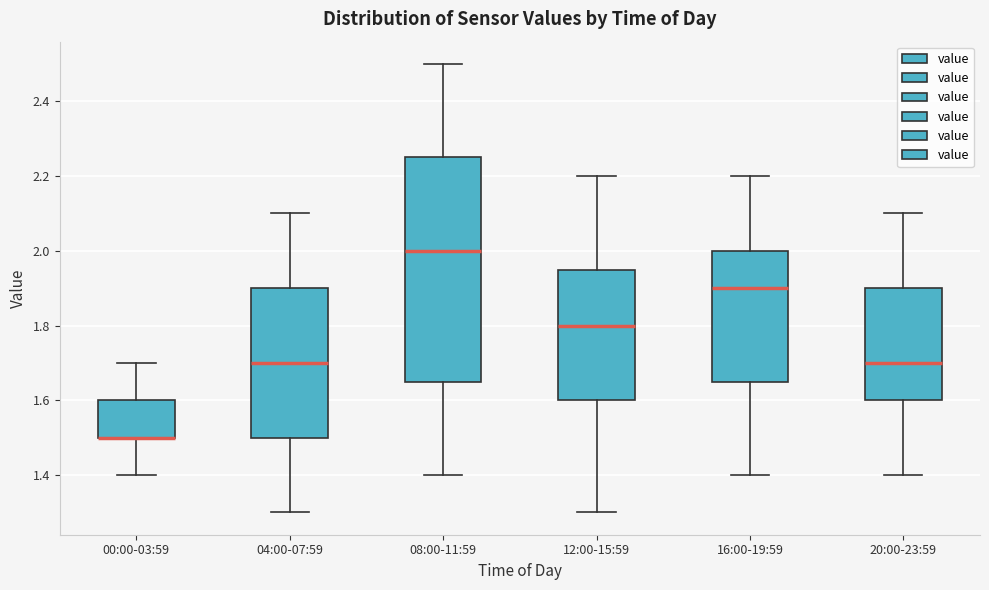

Reading left to right, read every box against the y-axis: the position of its median line, the range the box covers, and the ends of its whiskers. The values are not printed on the chart, so give them approximately, as read against the axis.

00:00-03:59: median 1.50 (drawn on the box's lower edge), box 1.50 to 1.60, whiskers 1.40 to 1.70
04:00-07:59: median 1.70, box 1.50 to 1.90, whiskers 1.30 to 2.10
08:00-11:59: median 2.00, box 1.66 to 2.26, whiskers 1.40 to 2.50
12:00-15:59: median 1.80, box 1.60 to 1.96, whiskers 1.30 to 2.20
16:00-19:59: median 1.90, box 1.66 to 2.00, whiskers 1.40 to 2.20
20:00-23:59: median 1.70, box 1.60 to 1.90, whiskers 1.40 to 2.10